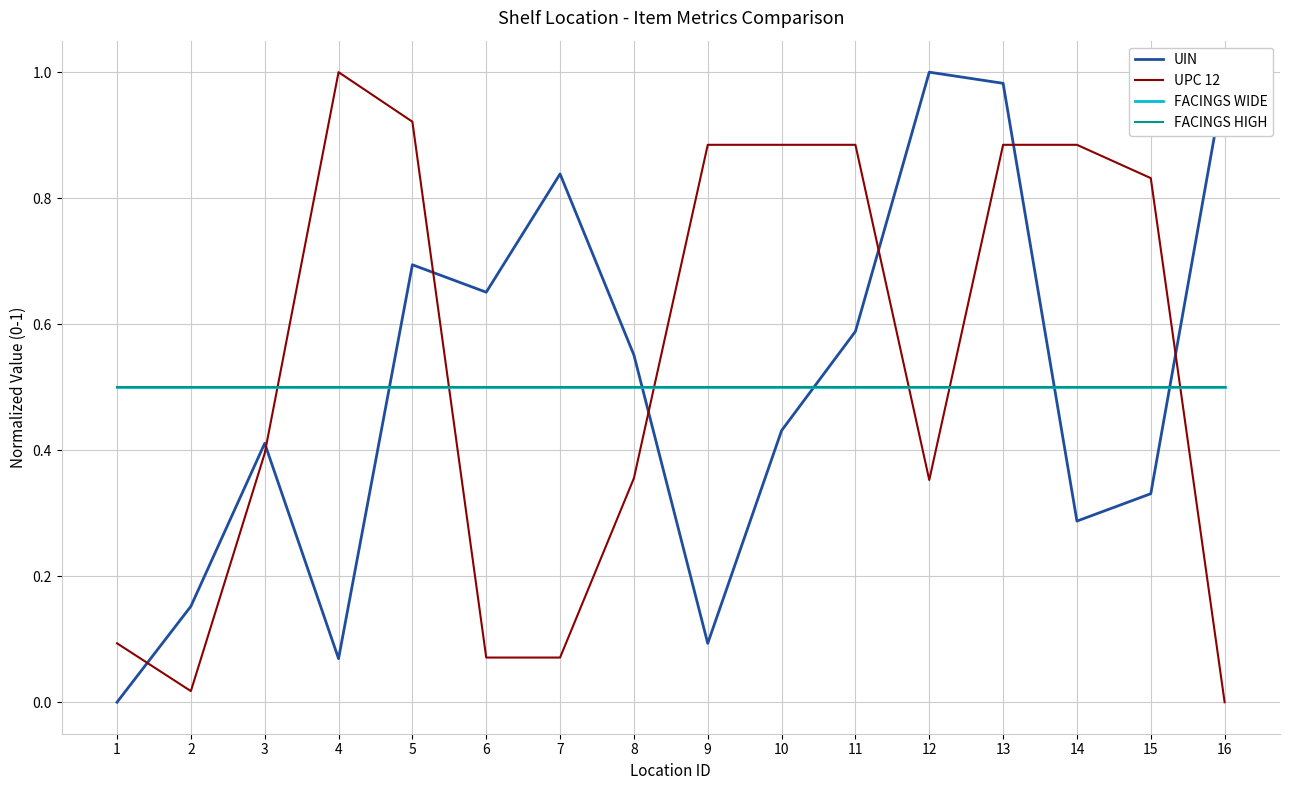

After their last crossing, which series has the higher values: FACINGS WIDE or UPC 12?

FACINGS WIDE